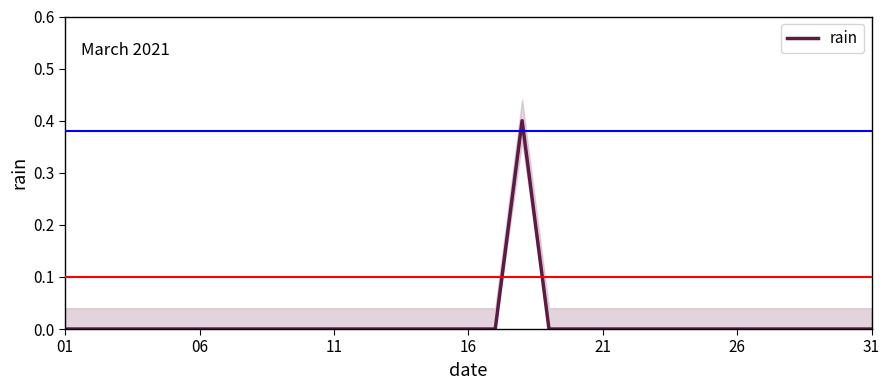

How many points are higher than both their immediate neighbors (excluding endpoints)?

1